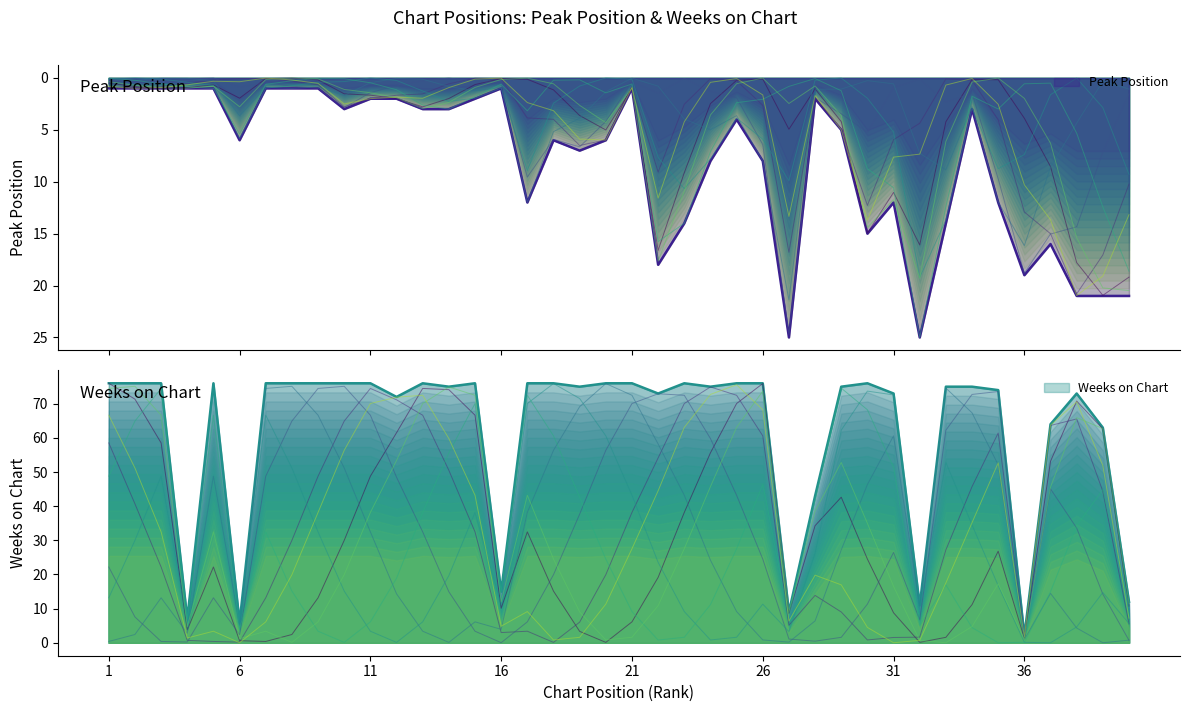

At which label does Weeks on Chart reach its minimum?

36